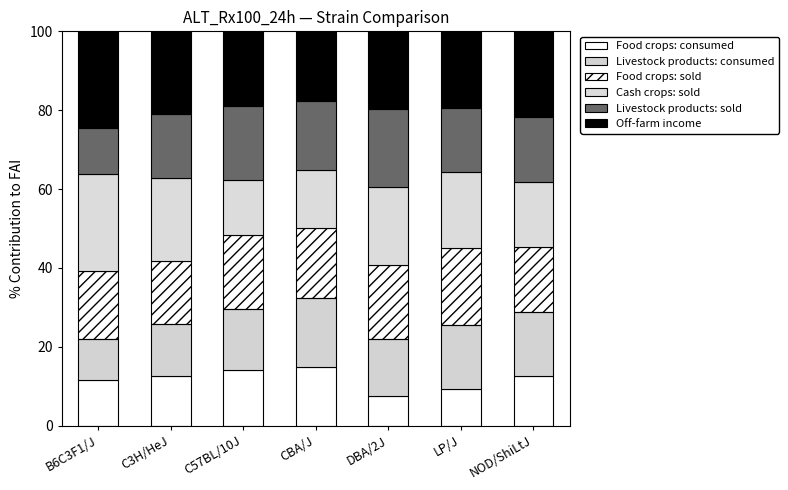

Rank the series by their maximum value, from lowest to highest.

Food crops: consumed, Livestock products: consumed, Food crops: sold, Livestock products: sold, Cash crops: sold, Off-farm income